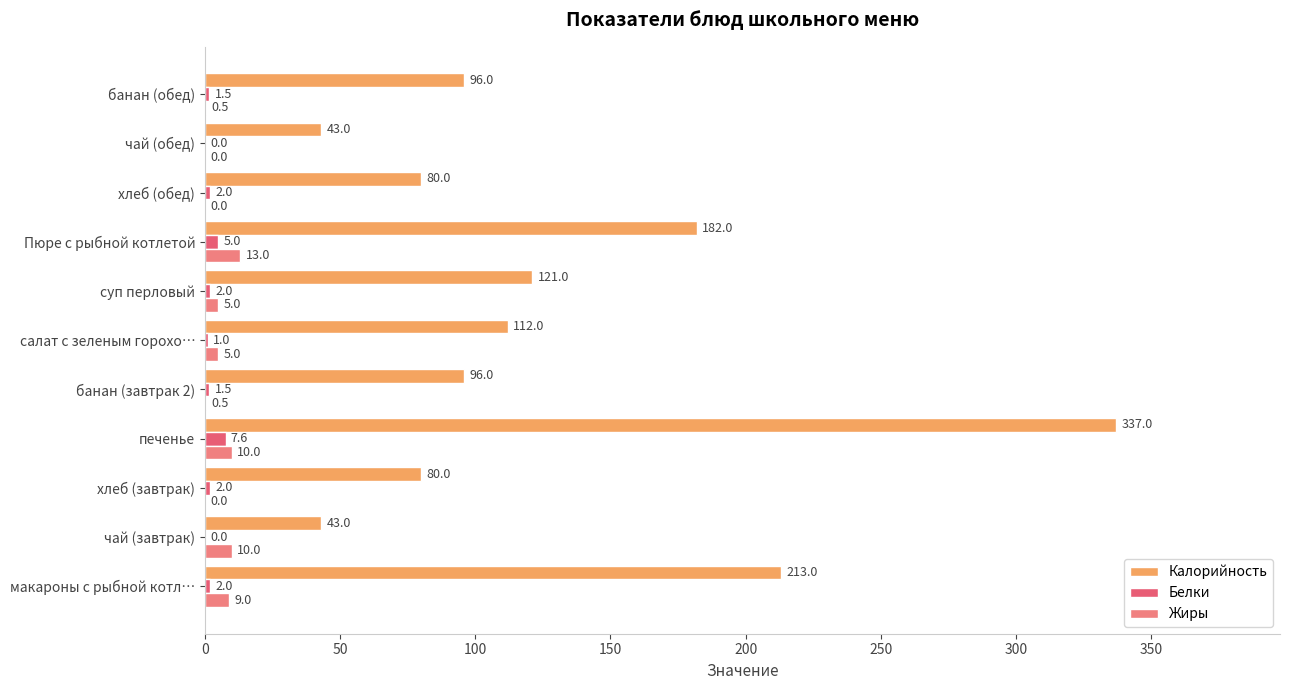

What are all the series names shown in the legend?

Калорийность, Белки, Жиры